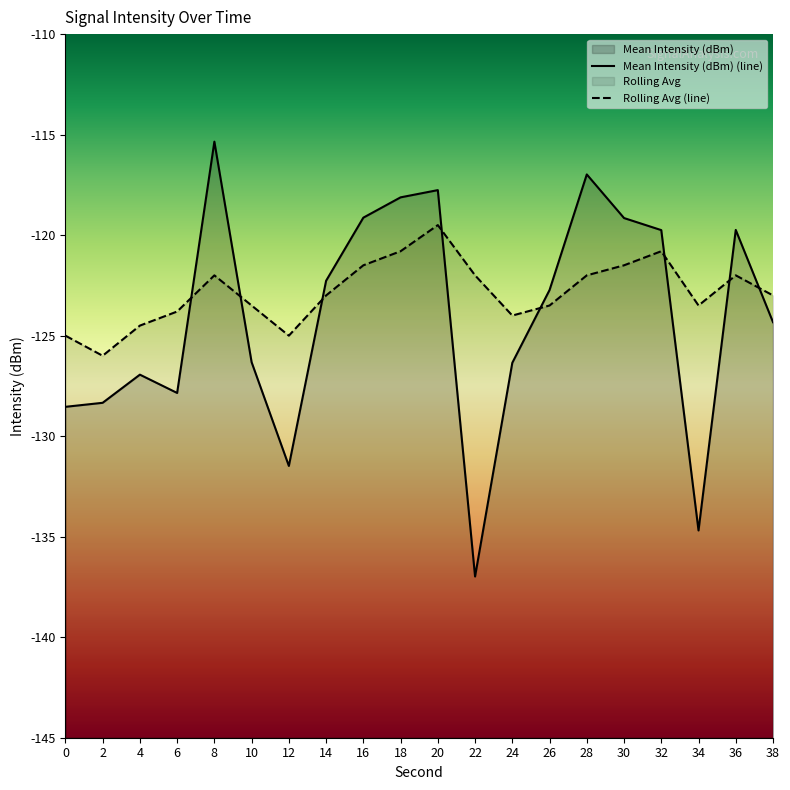

List the series in order of their peak value, lowest first.

Rolling Avg, Mean Intensity (dBm)